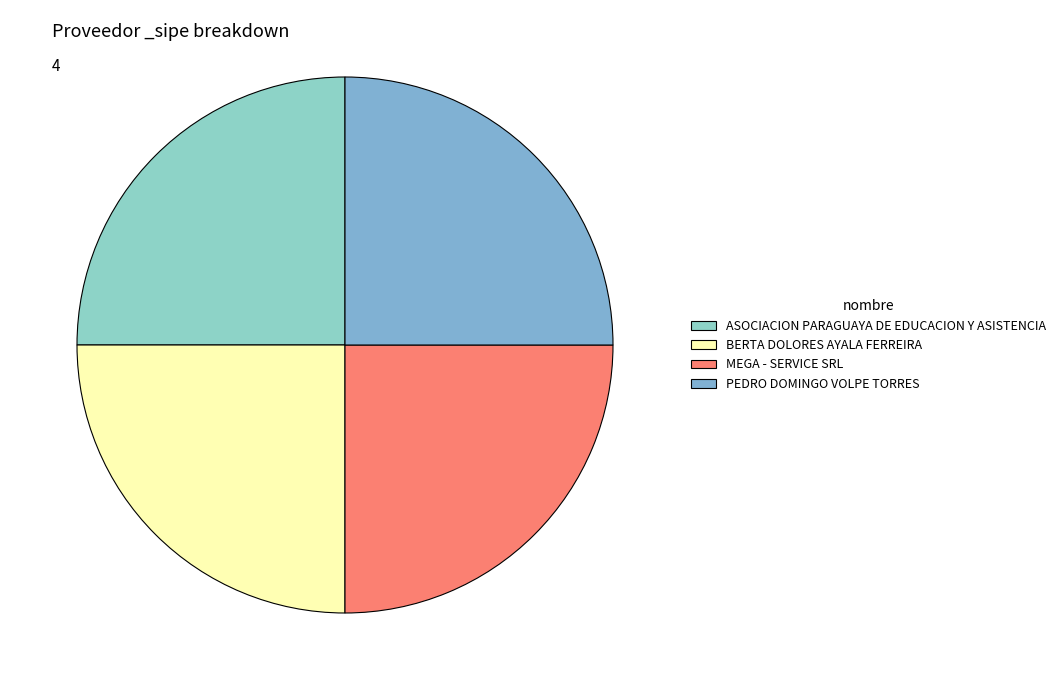

To the nearest percent, what portion does MEGA - SERVICE SRL represent?

25%